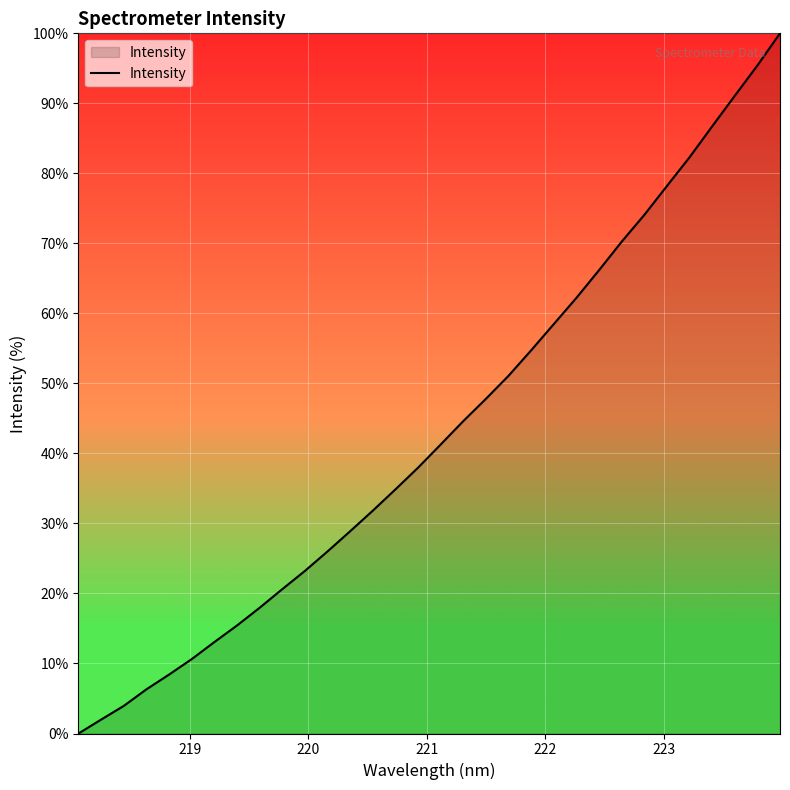

What is the maximum value shown in the chart?

100.0